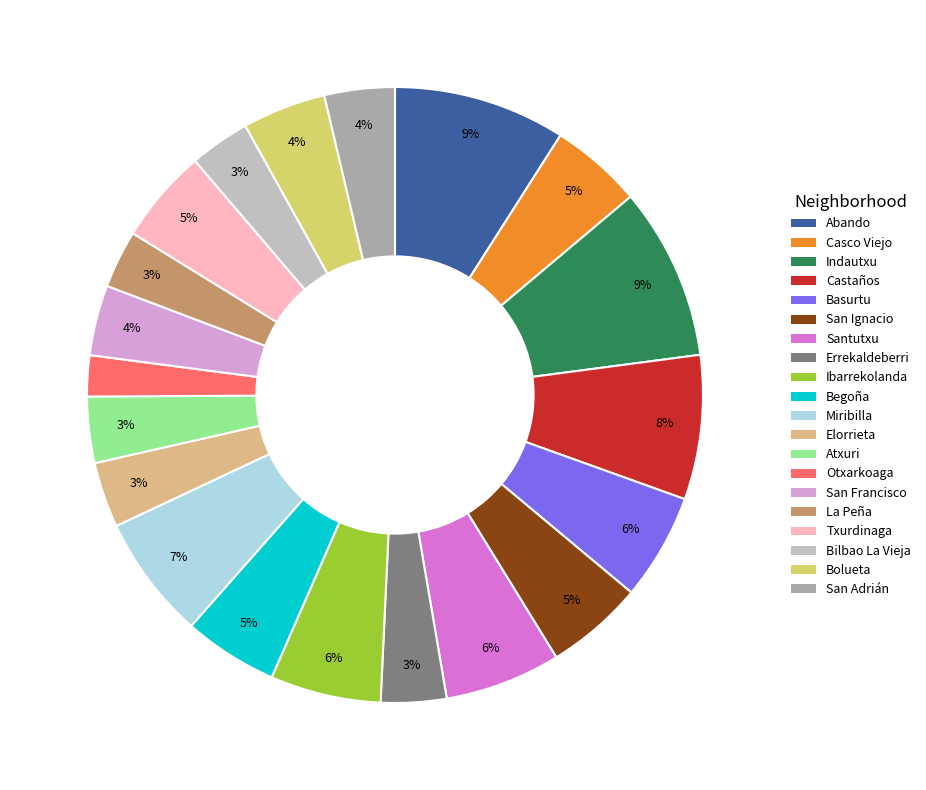

Count the number of slices in the pie.

20